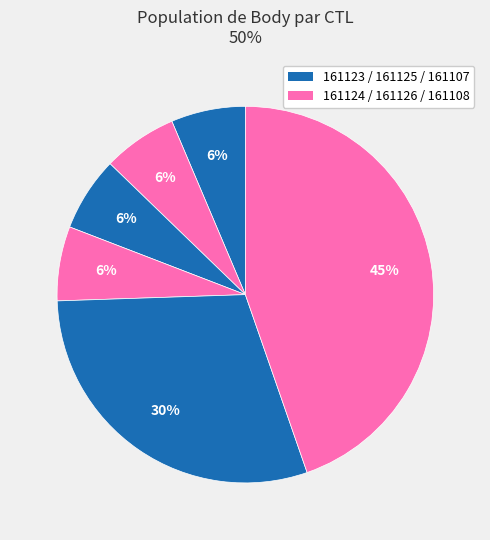

To the nearest percent, what is the average slice percentage?

17%